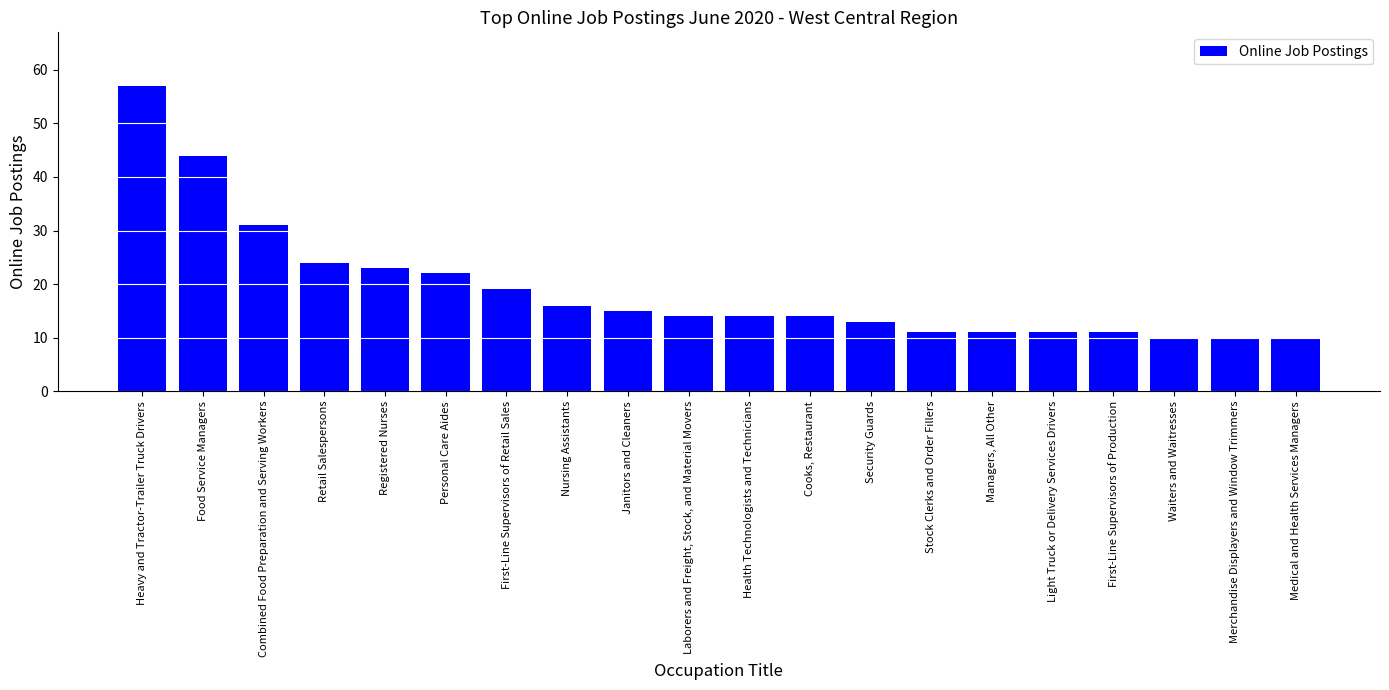

Where is the data nearest to the value 33?

Combined Food Preparation and Serving Workers